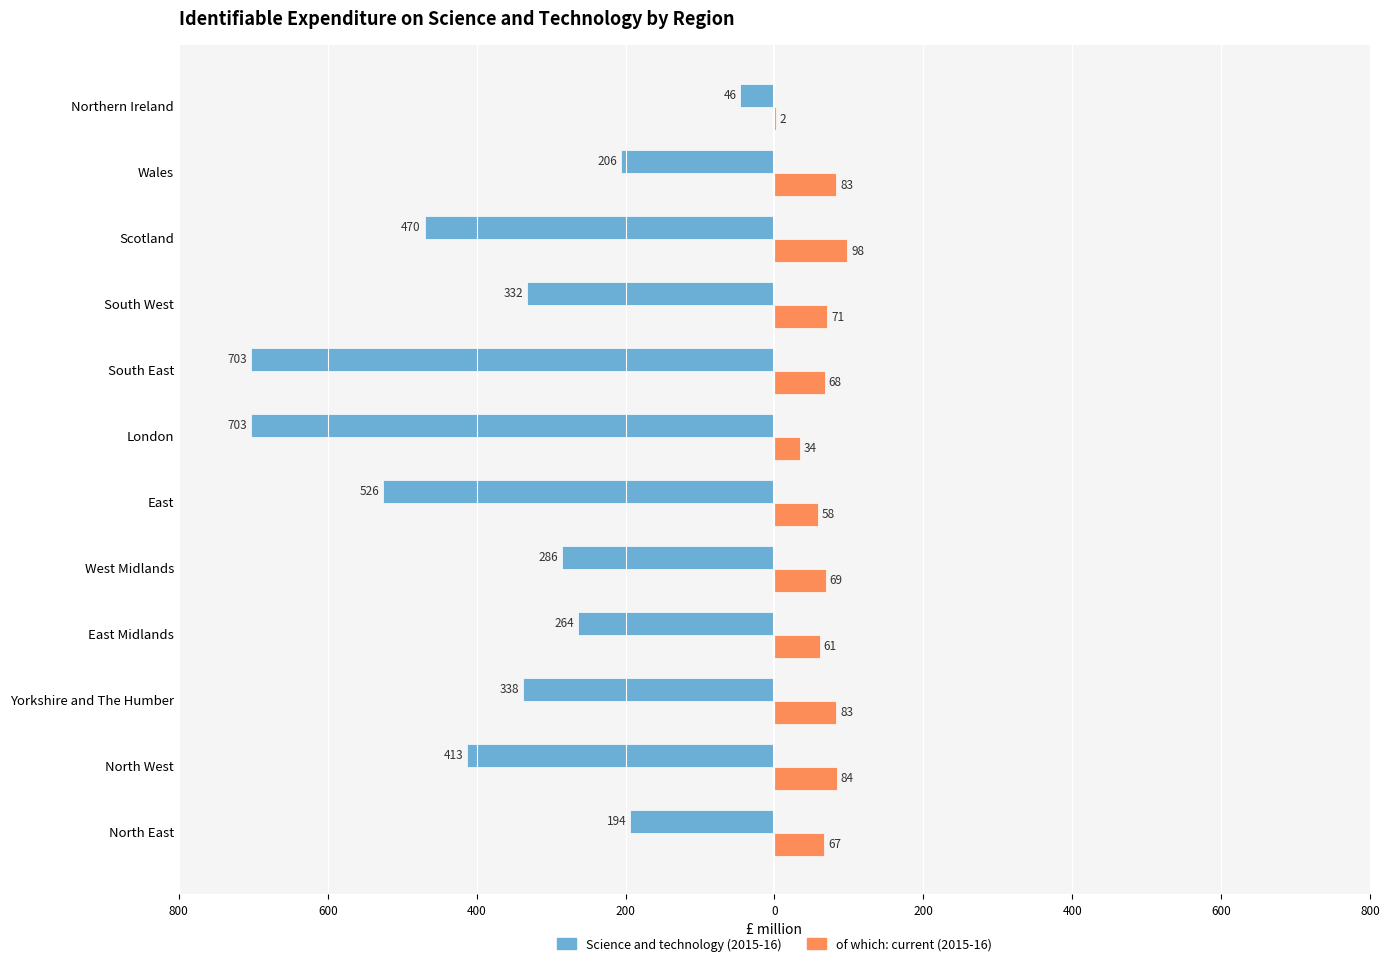

What are all the series names shown in the legend?

Science and technology (2015-16), of which: current (2015-16)